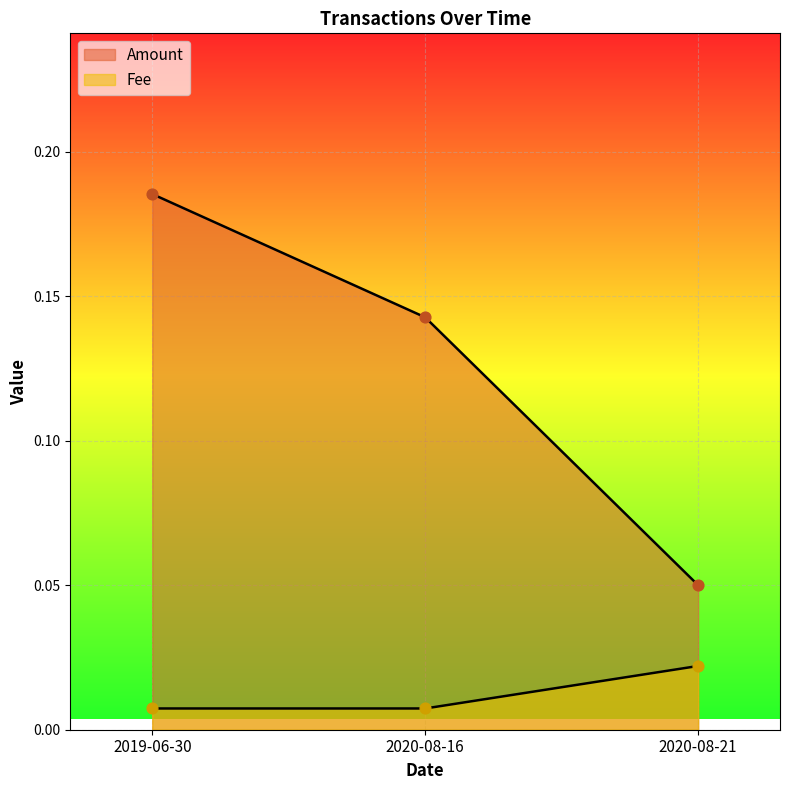

What is the total value across all series at 2019-06-30?

0.2